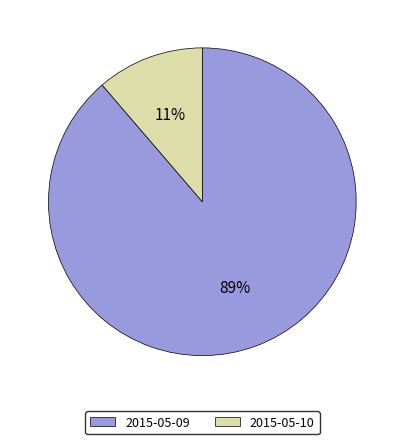

True or false: 2015-05-10 accounts for 11% of the total.

True